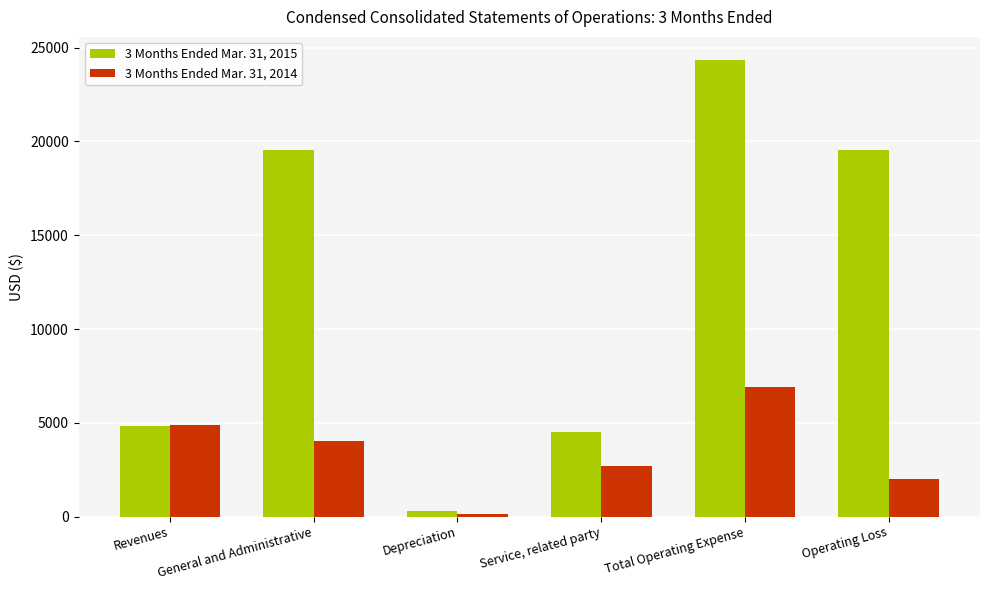

The value of 3 Months Ended Mar. 31, 2015 at General and Administrative is 19551. True or false?

True